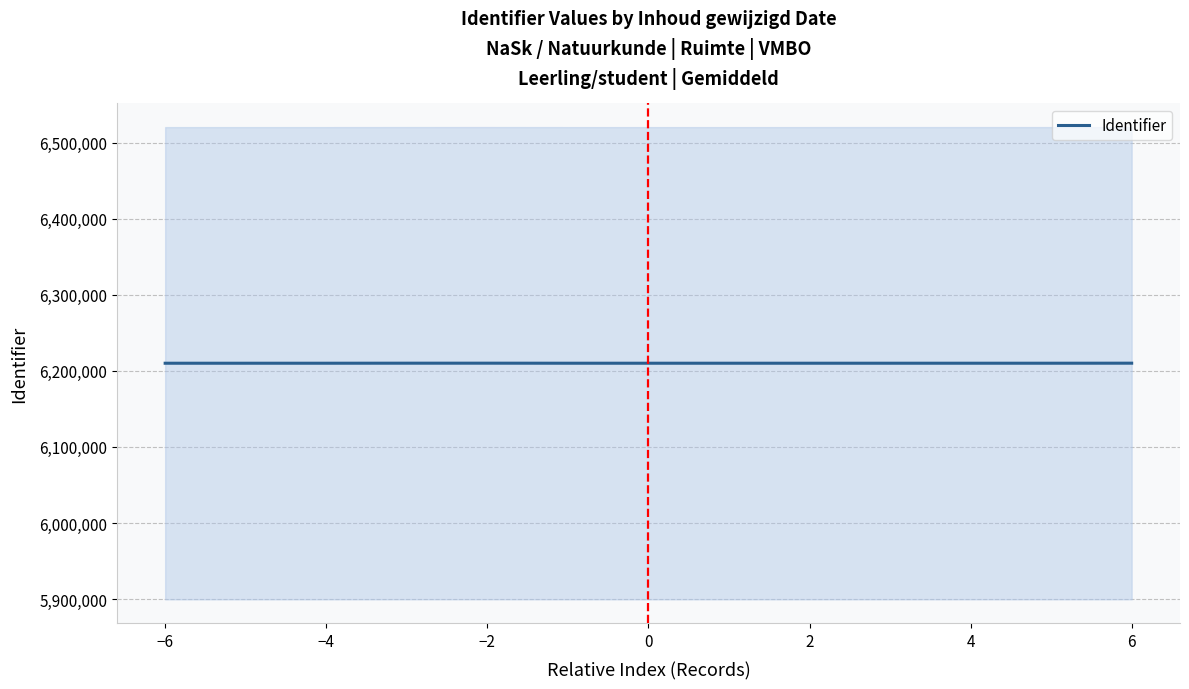

How many points are higher than both their immediate neighbors (excluding endpoints)?

1